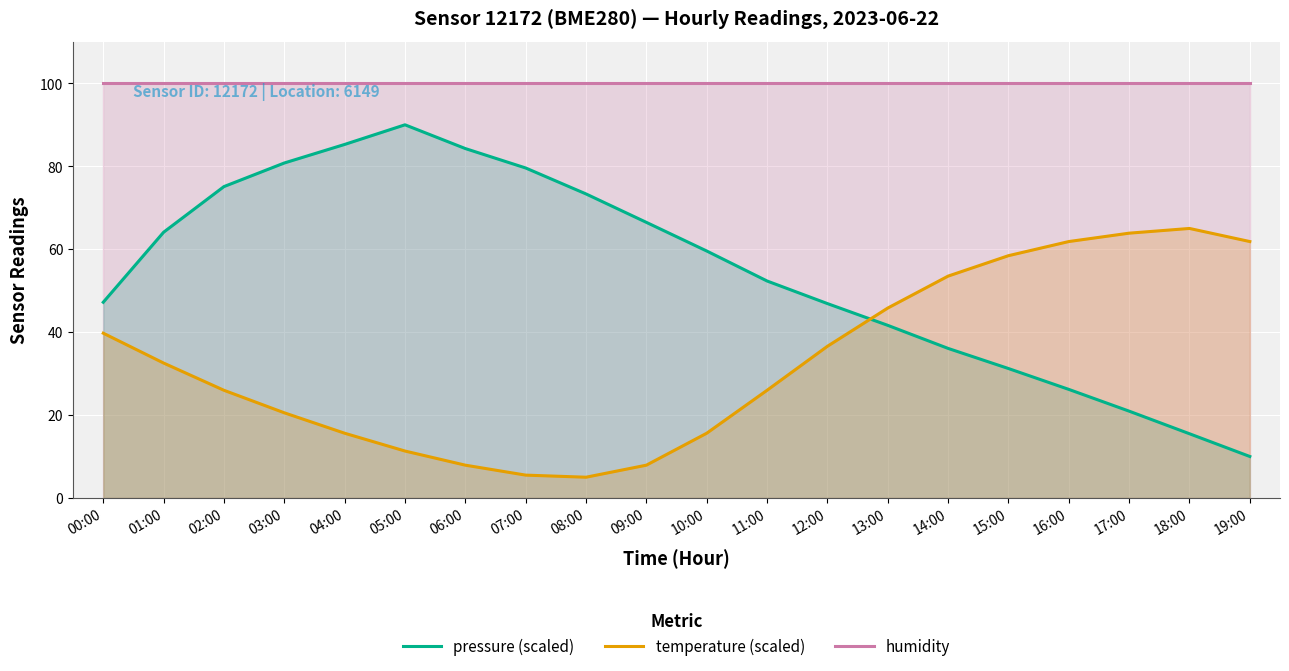

Which series has the largest range (max minus min)?

pressure